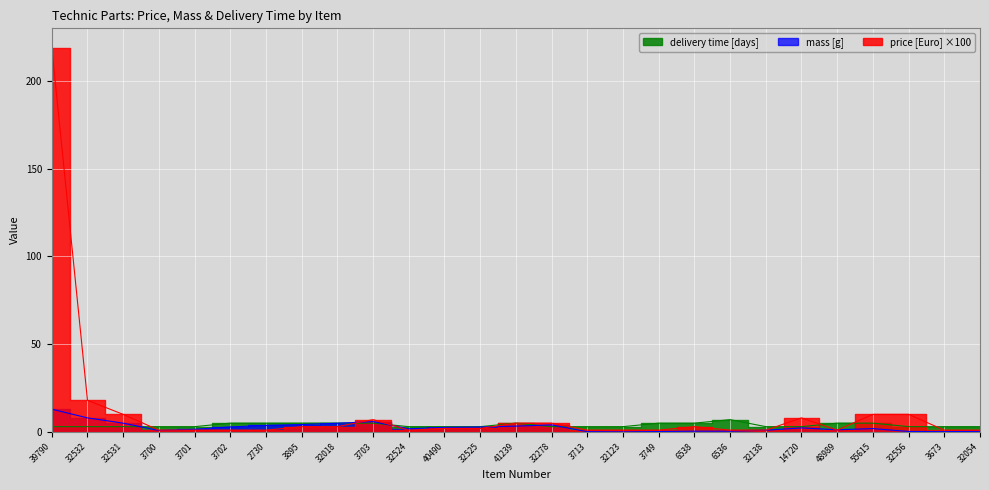

True or false: delivery time [days] and price [Euro] cross at least once.

True